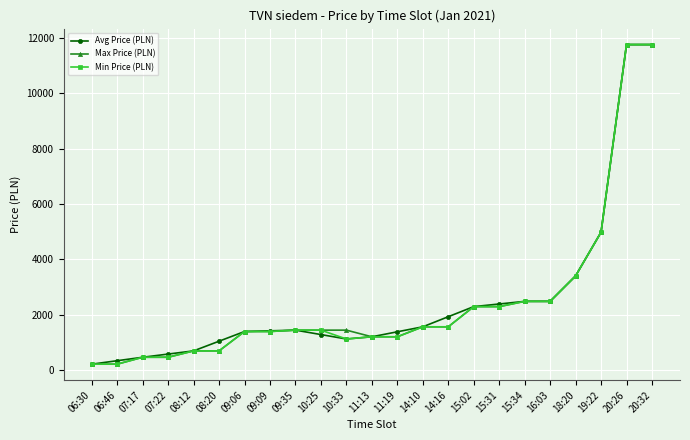

What is the label of the 23rd point from the left?

20:32